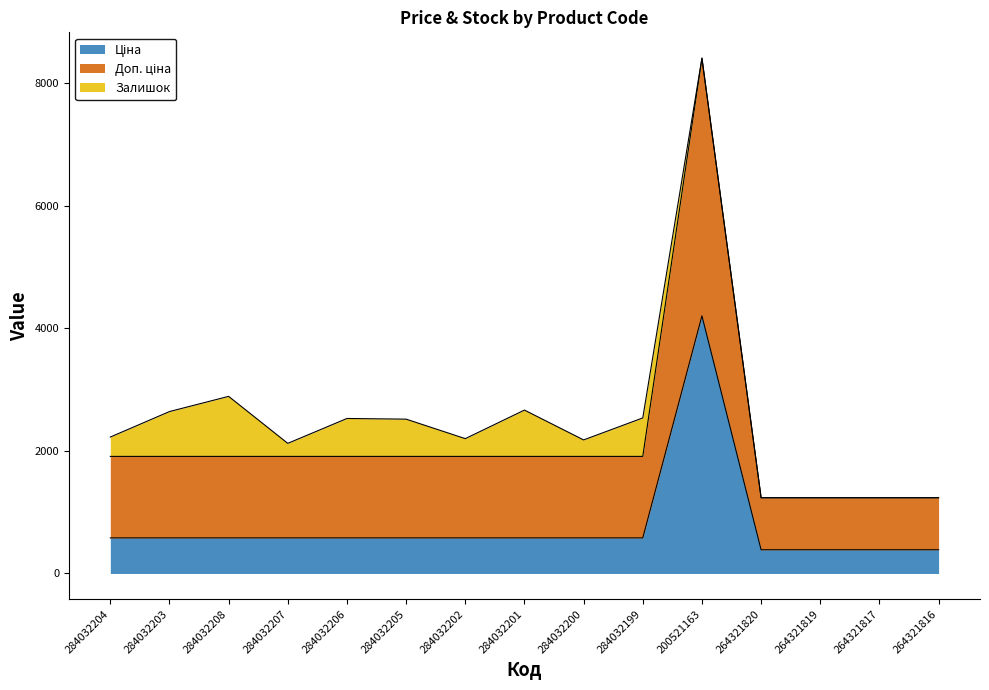

At which category is the sum across all series the highest?

200521163